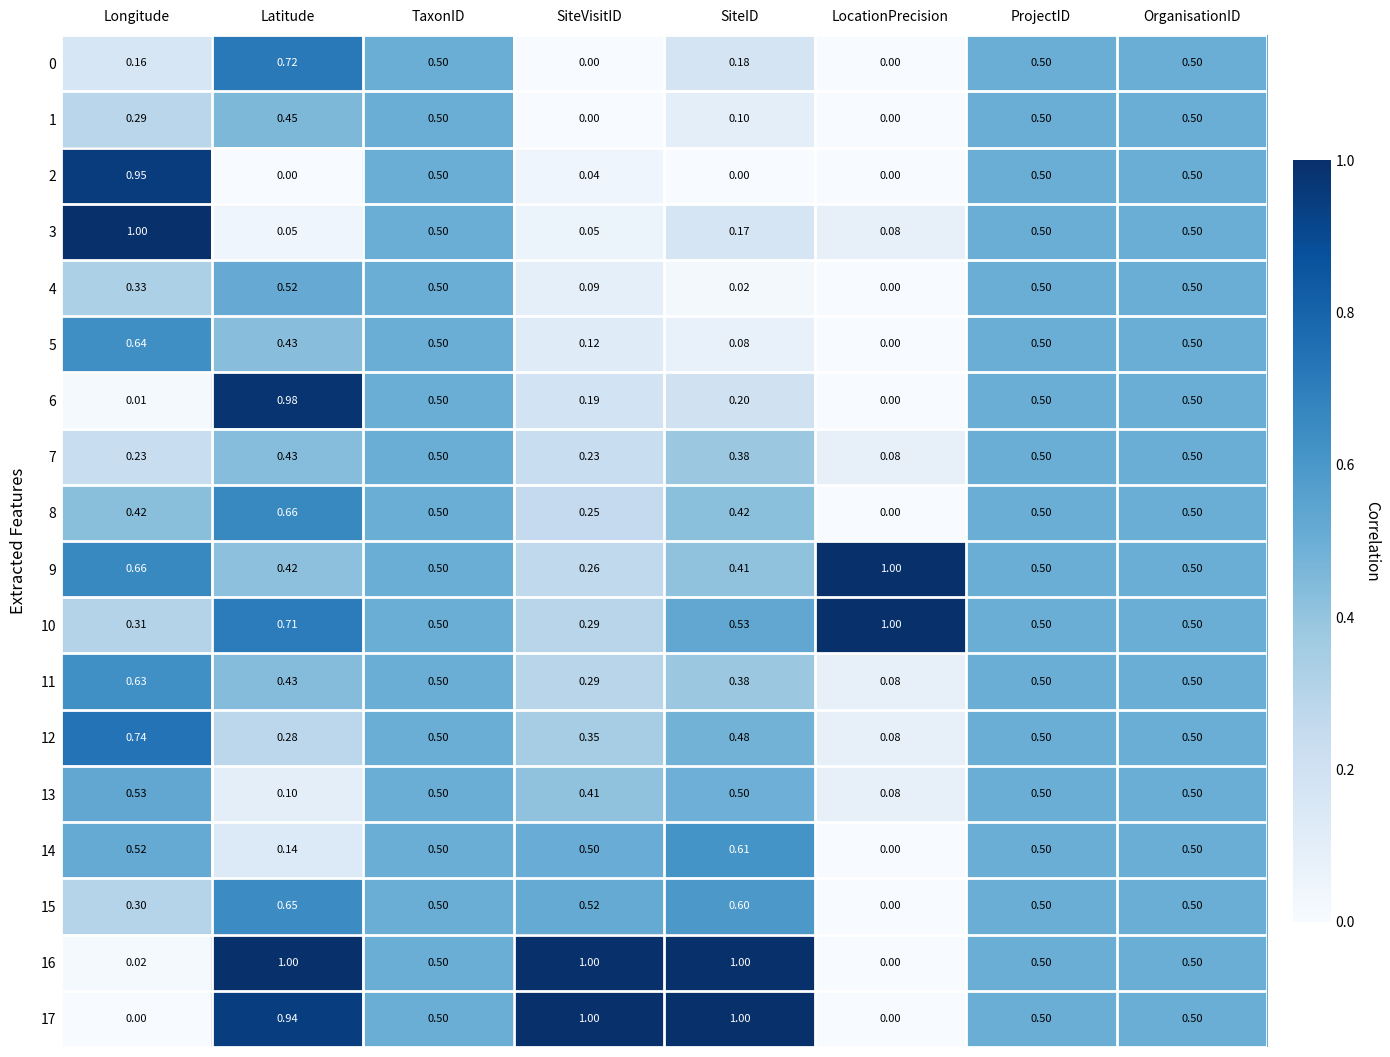

Which category has the highest value in the 3 series?

Longitude